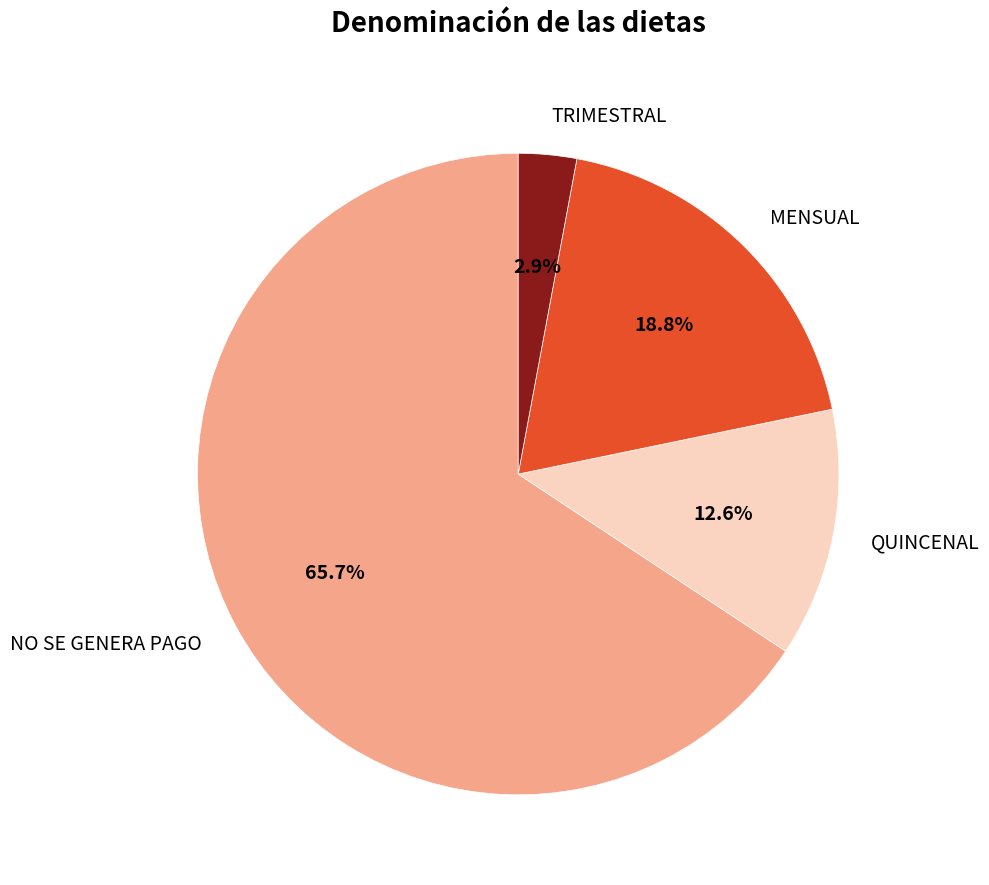

Which has a higher value, NO SE GENERA PAGO or MENSUAL?

NO SE GENERA PAGO